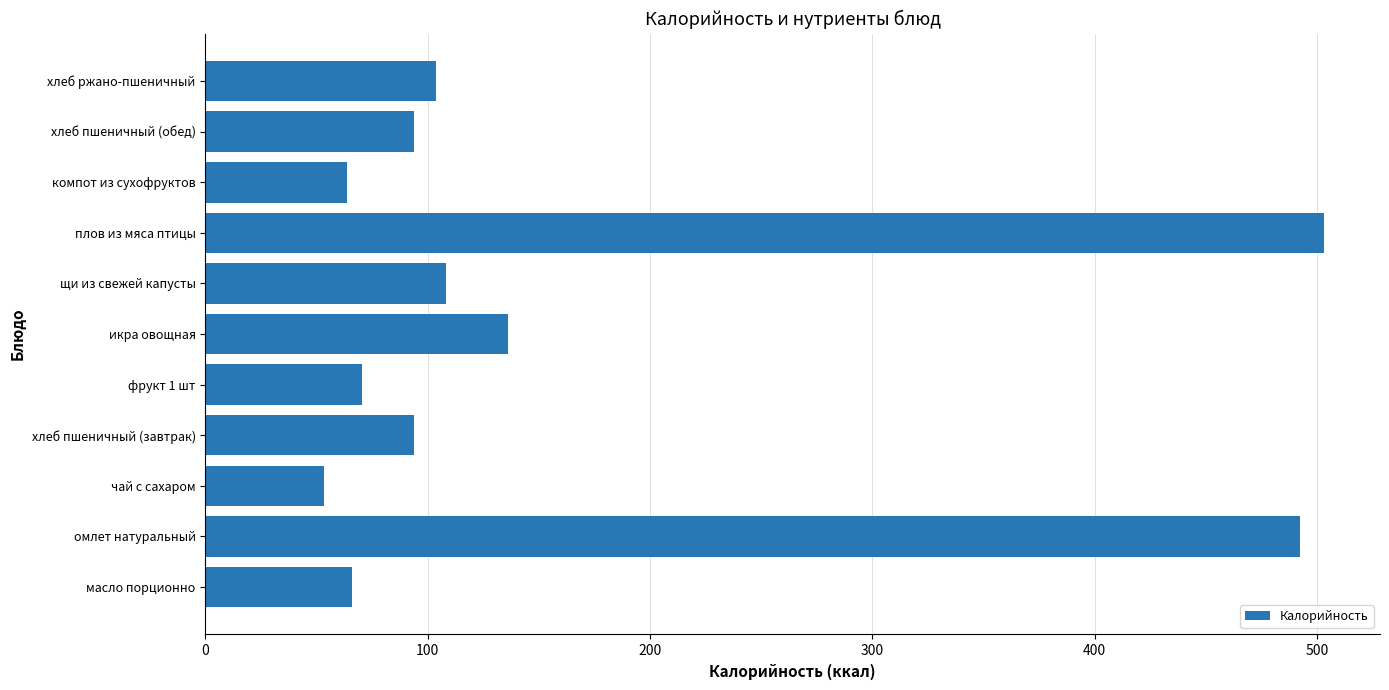

What is the change in value from хлеб пшеничный (завтрак) to фрукт 1 шт?

-23.5